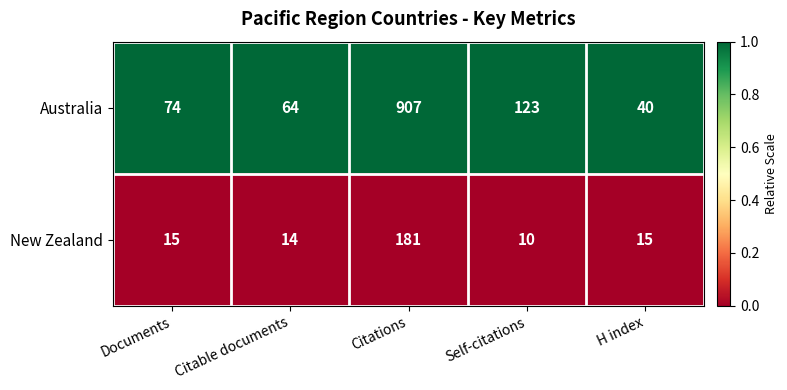

Rank the series by their maximum value, from lowest to highest.

New Zealand, Australia